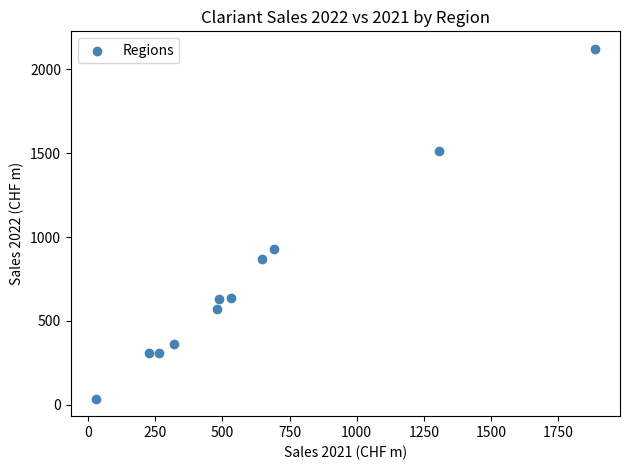

What Y value in the scatter plot is closest to 1079?

931